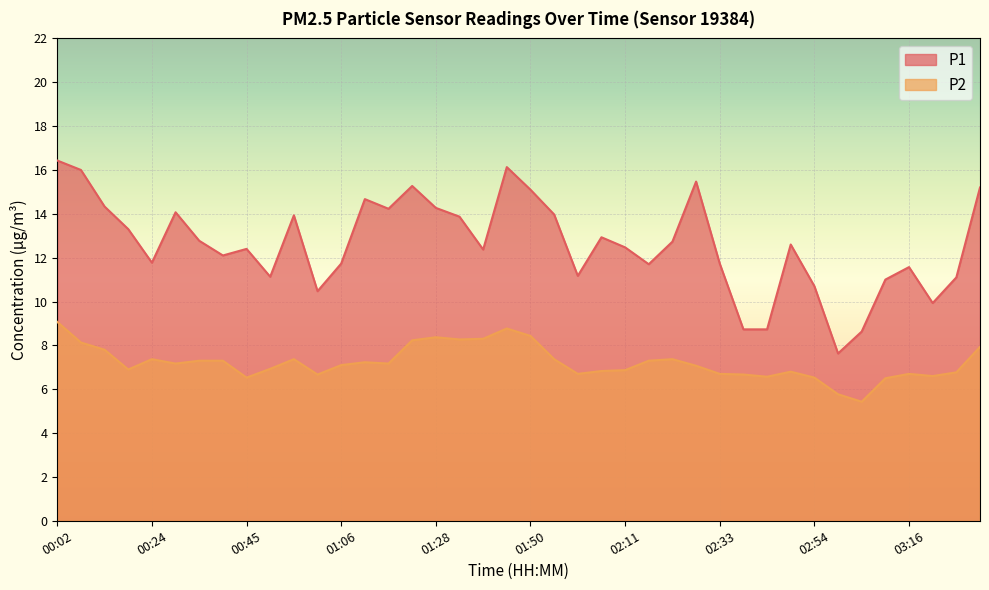

What is the label of the 21st point from the left?

01:50